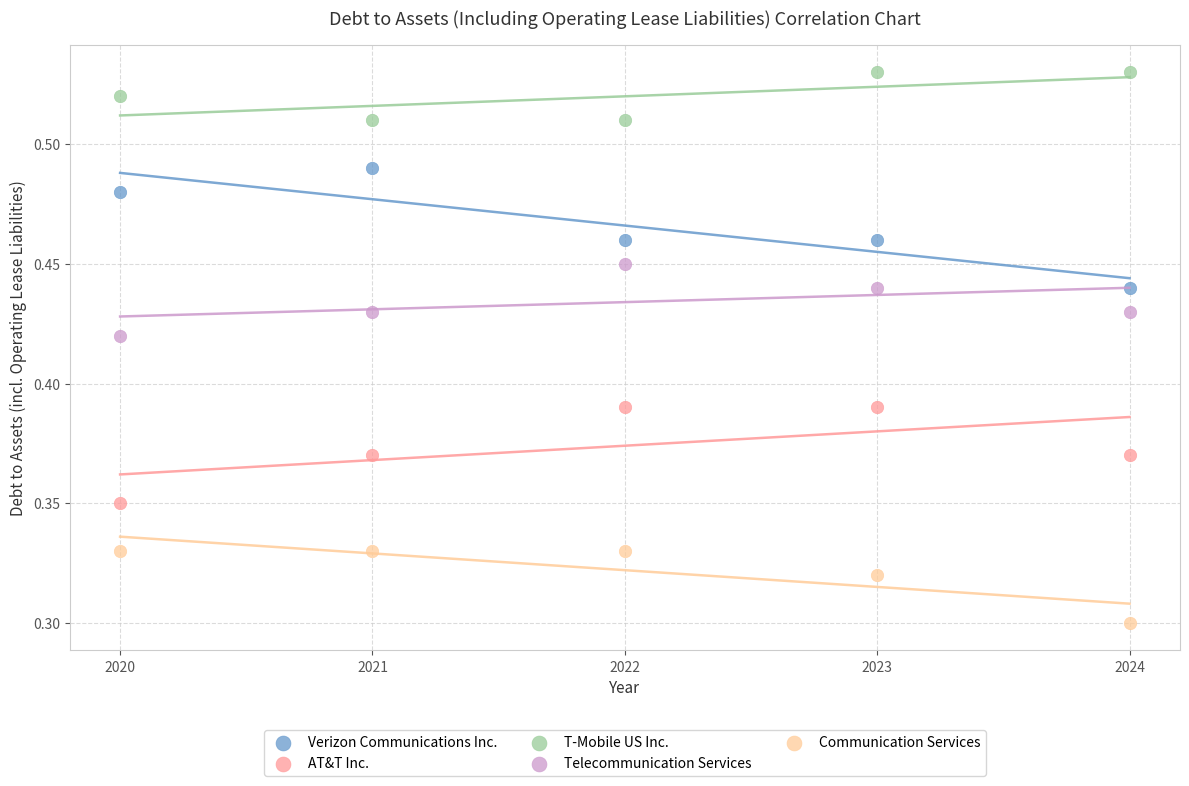

Which series contains the highest Y value?

T-Mobile US Inc.